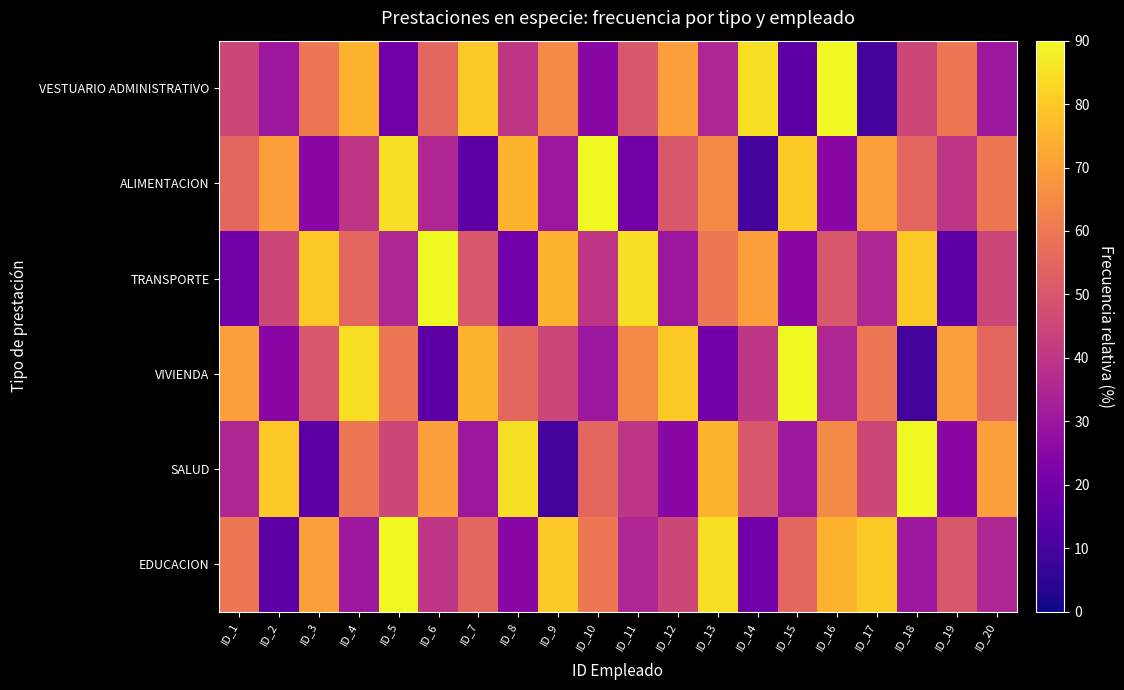

What is the spread (max minus min) of values at ID_10?

65